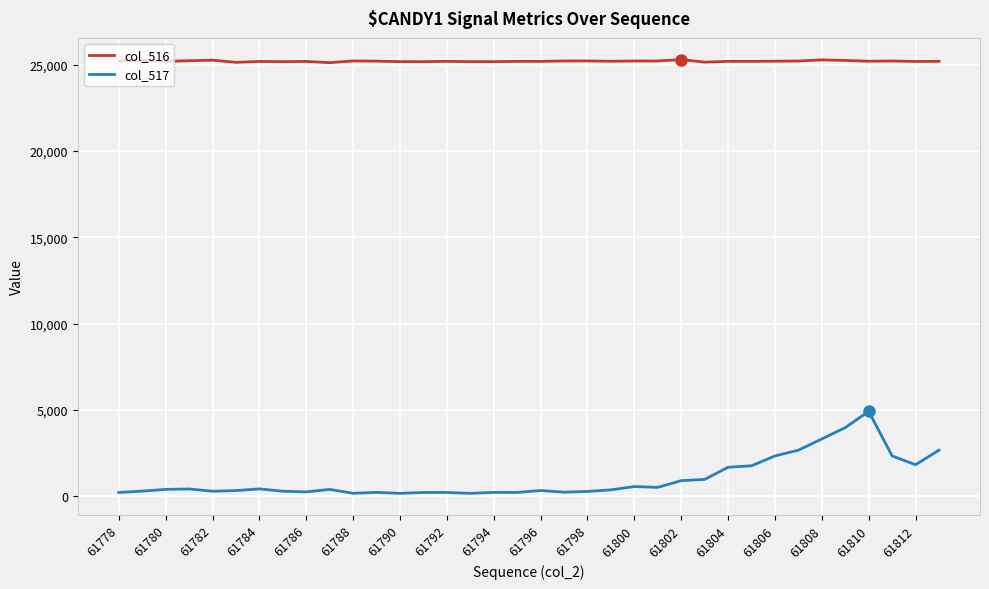

True or false: col_516 and col_517 intersect in this chart.

False